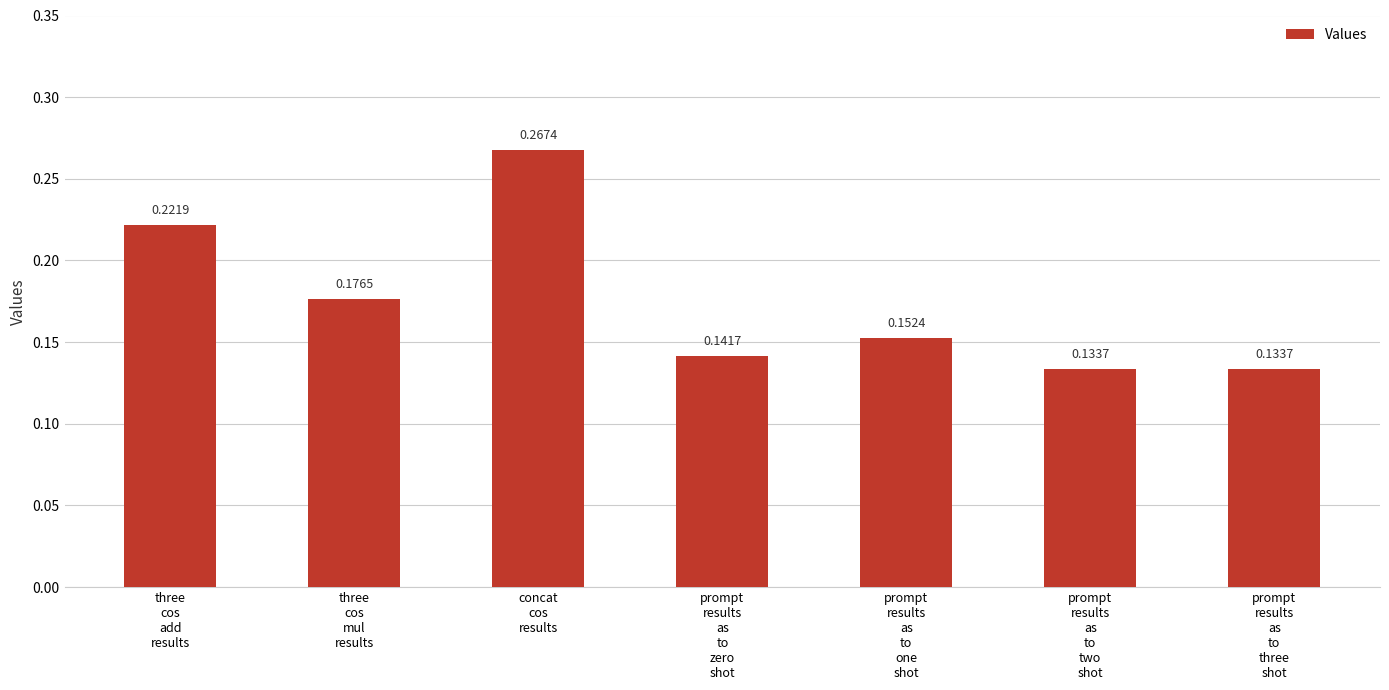

What is the sum of all values?

1.2